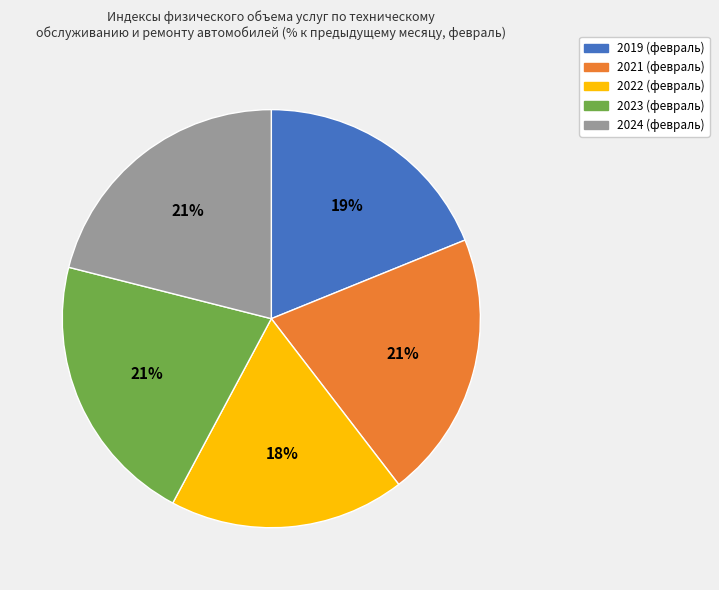

The 2021 (февраль) slice represents 21% of the pie. True or false?

True